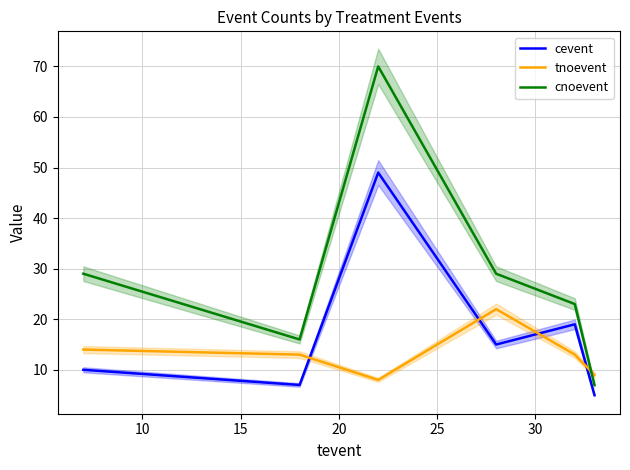

After their last crossing, which series has the higher values: tnoevent or cevent?

tnoevent